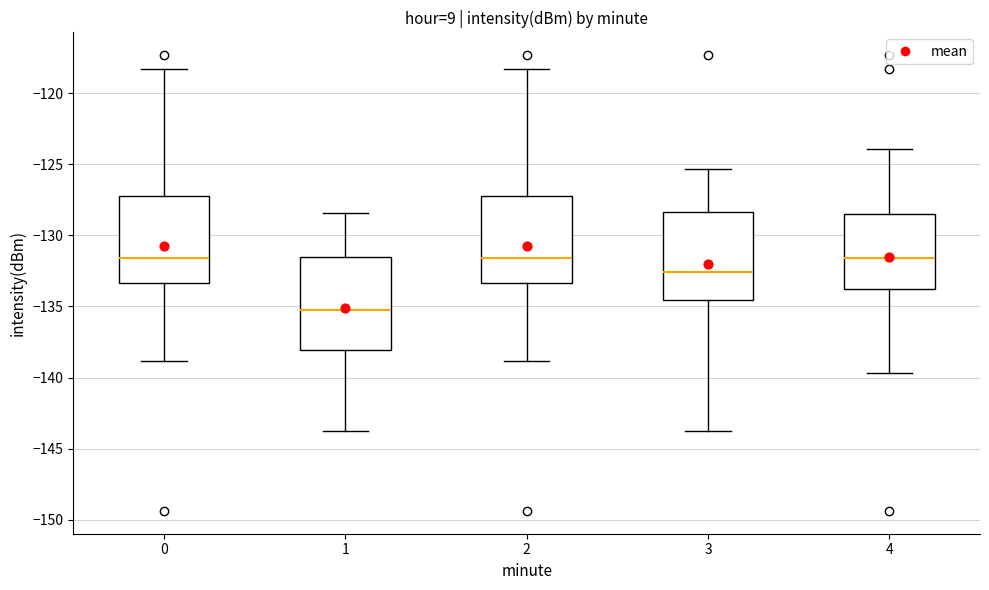

Which box has the lowest median line?

1